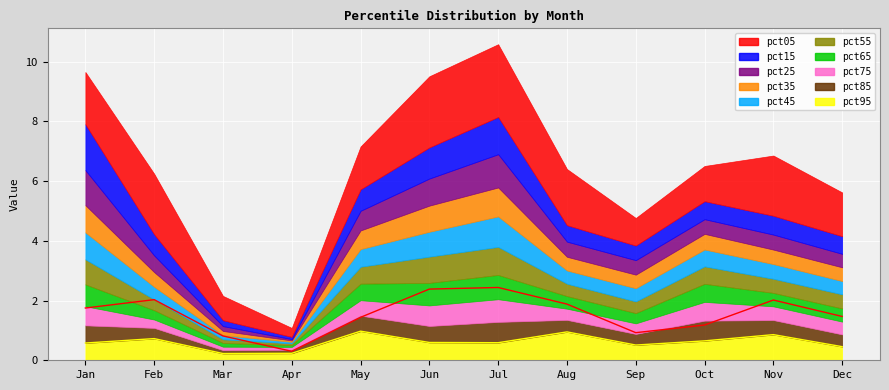

What is the maximum value for pct05_line?

2.4